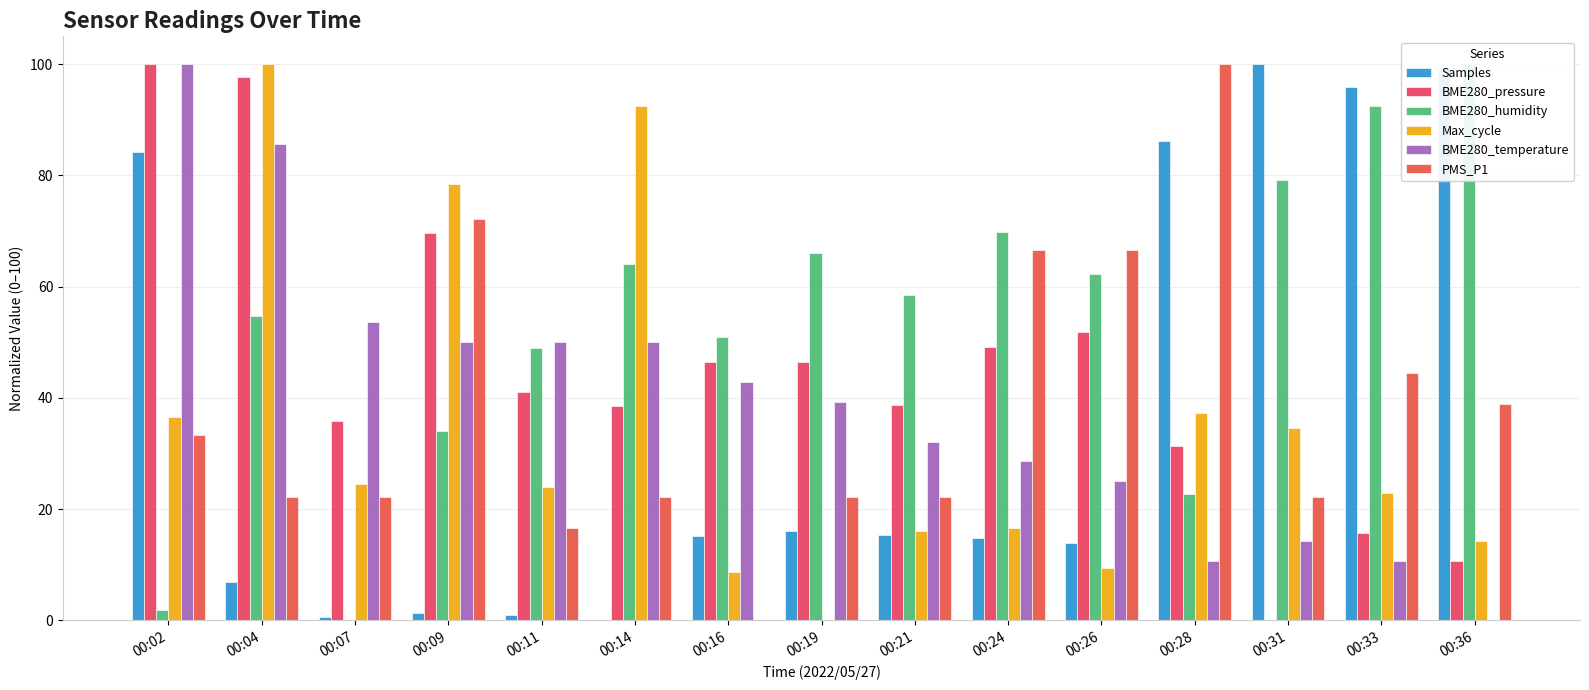

Count the number of categories in the chart.

15